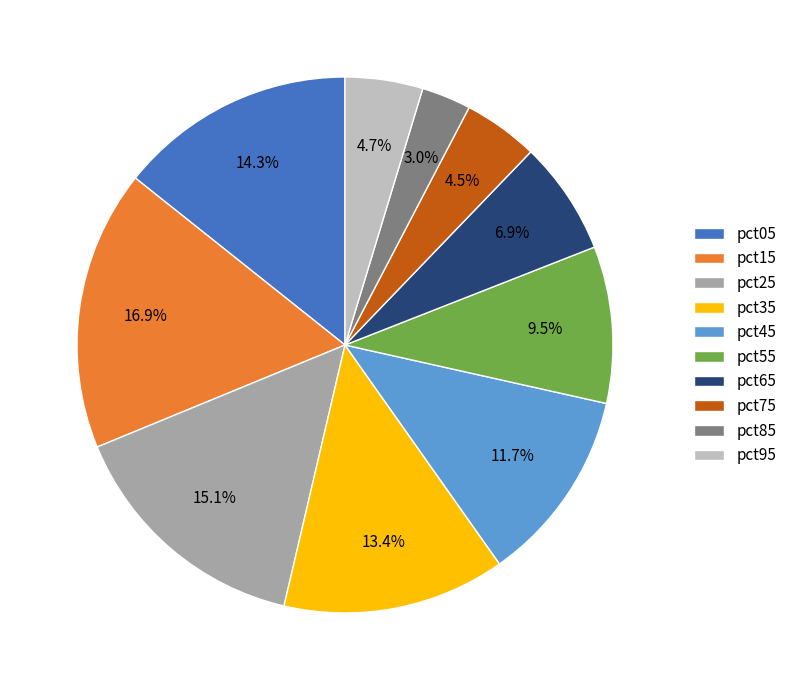

What is the smallest slice in the pie chart?

pct85